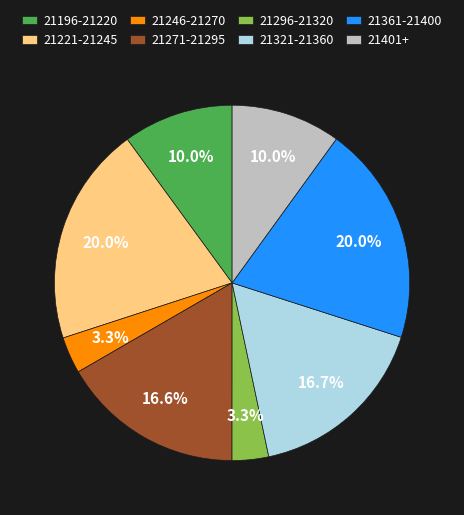

Is the sum of 21271-21295 and 21361-21400 greater than half?

No